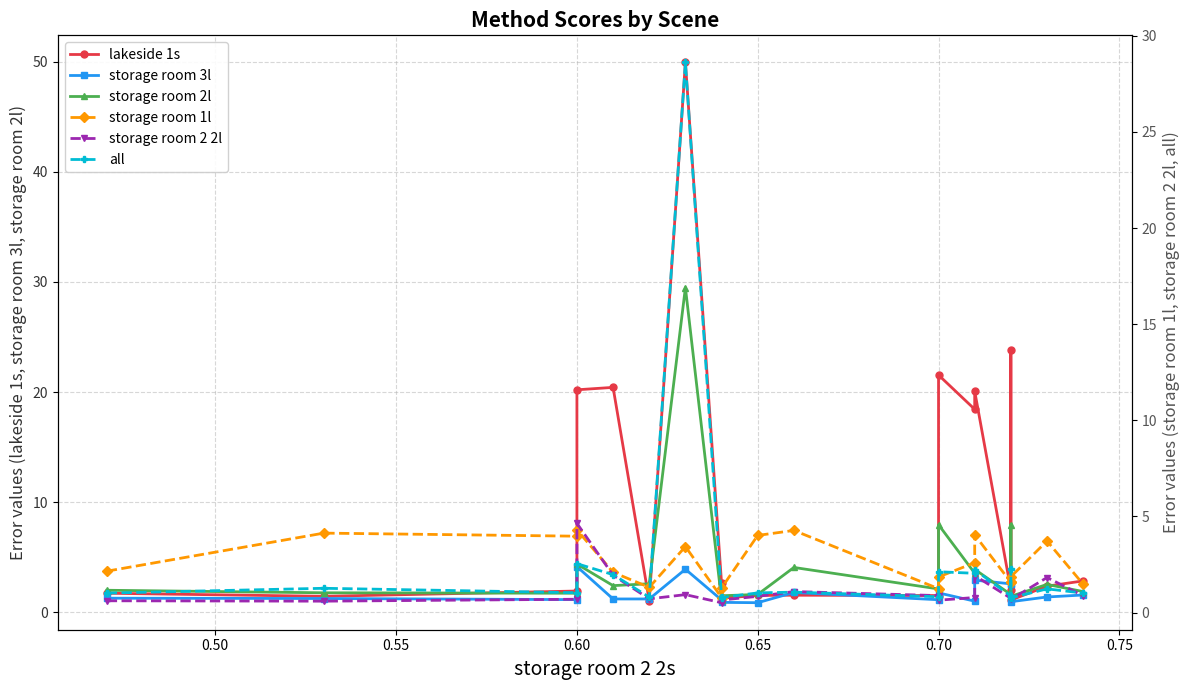

True or false: storage room 3l and storage room 2l cross at least once.

True